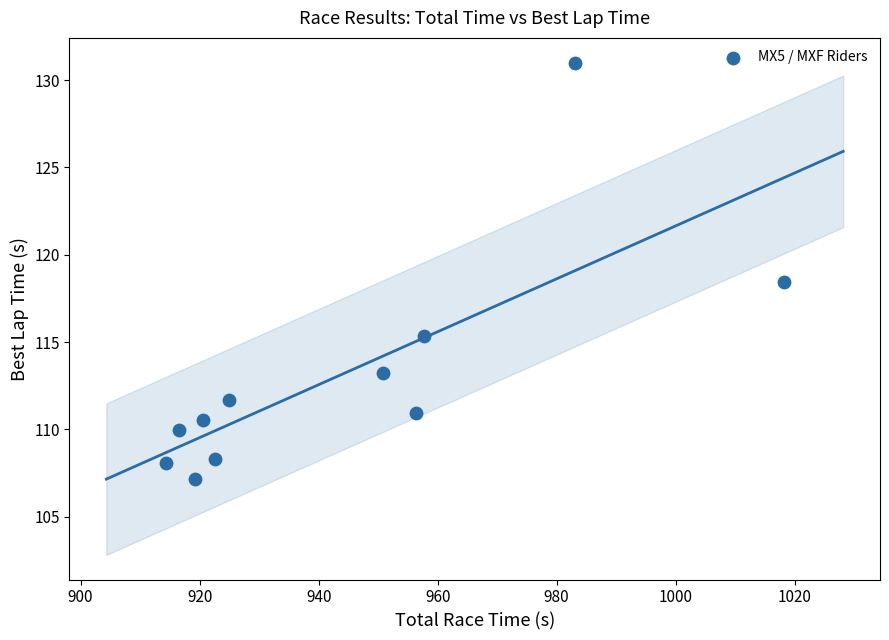

What is the range of X values (max minus min)?

103.8